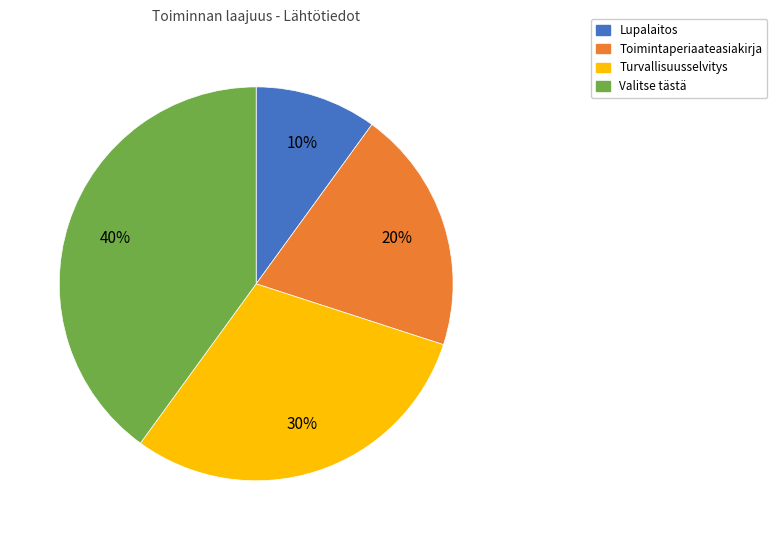

Rank the categories by value from lowest to highest.

Lupalaitos, Toimintaperiaateasiakirja, Turvallisuusselvitys, Valitse tästä